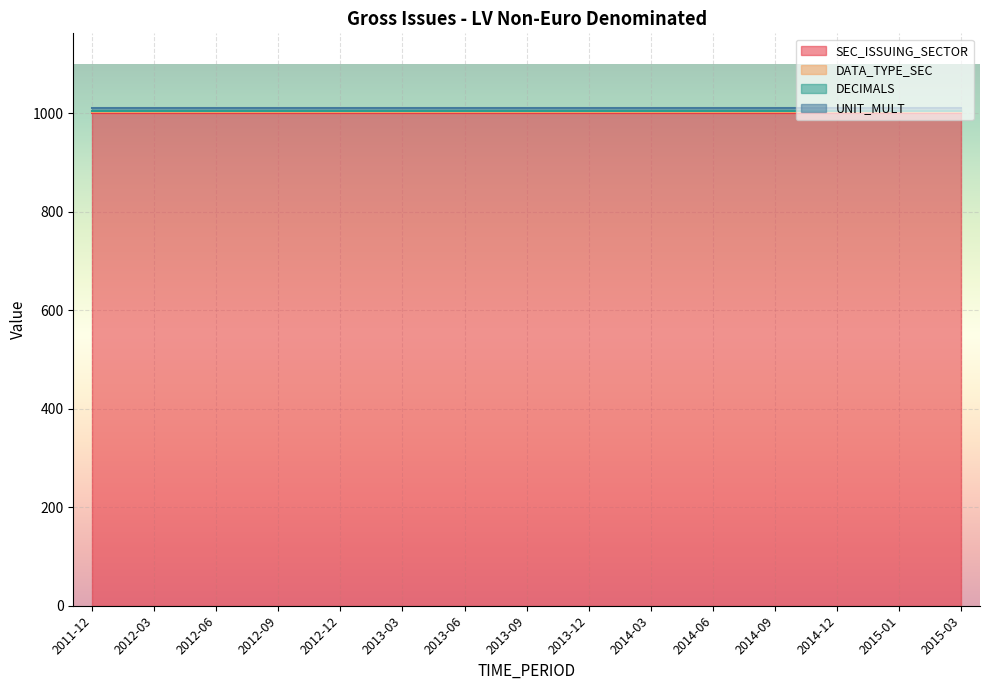

True or false: SEC_ISSUING_SECTOR and UNIT_MULT intersect in this chart.

False